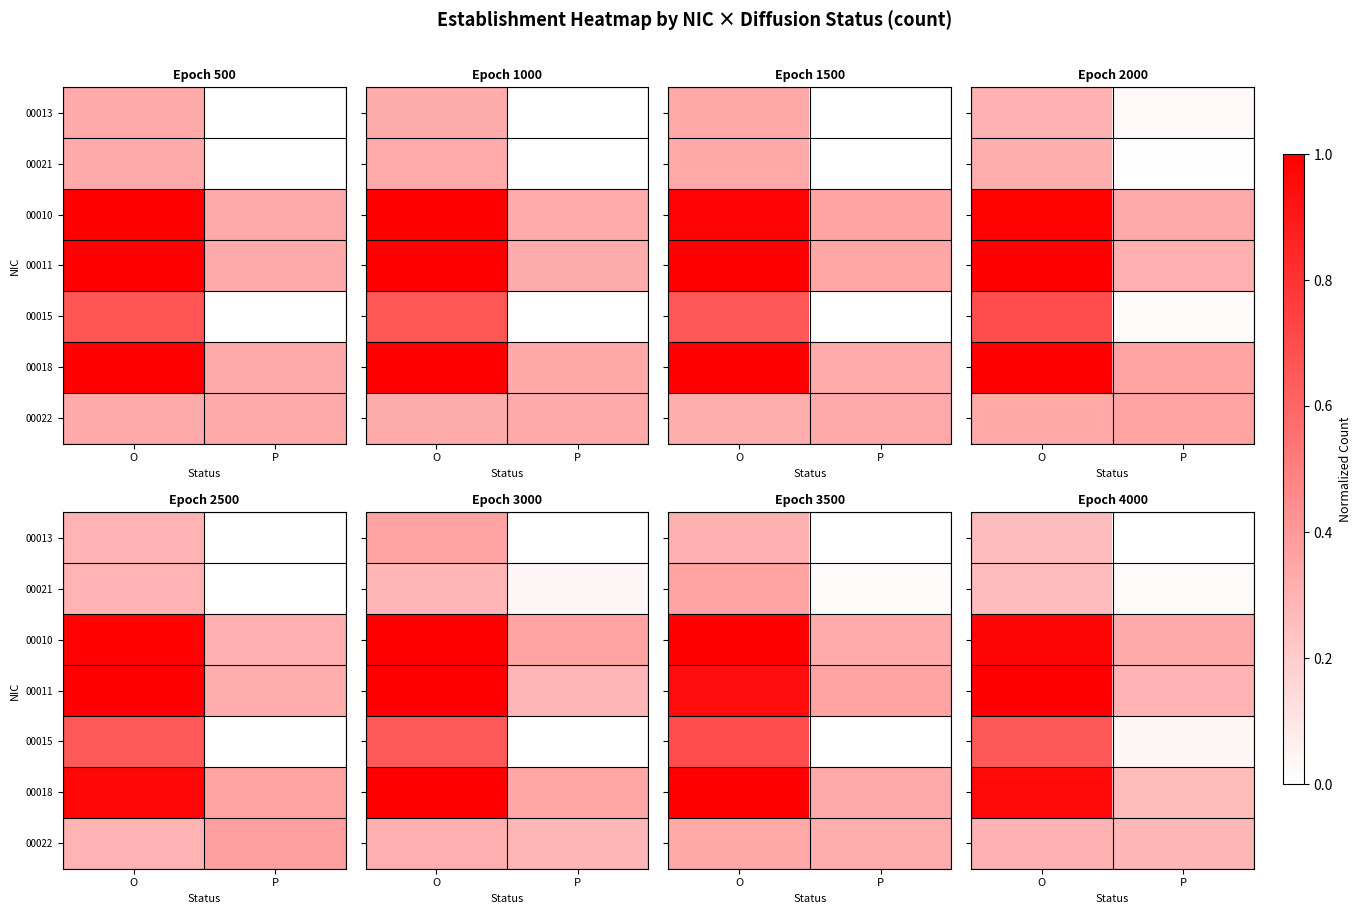

Which category has the highest value across all series?

O